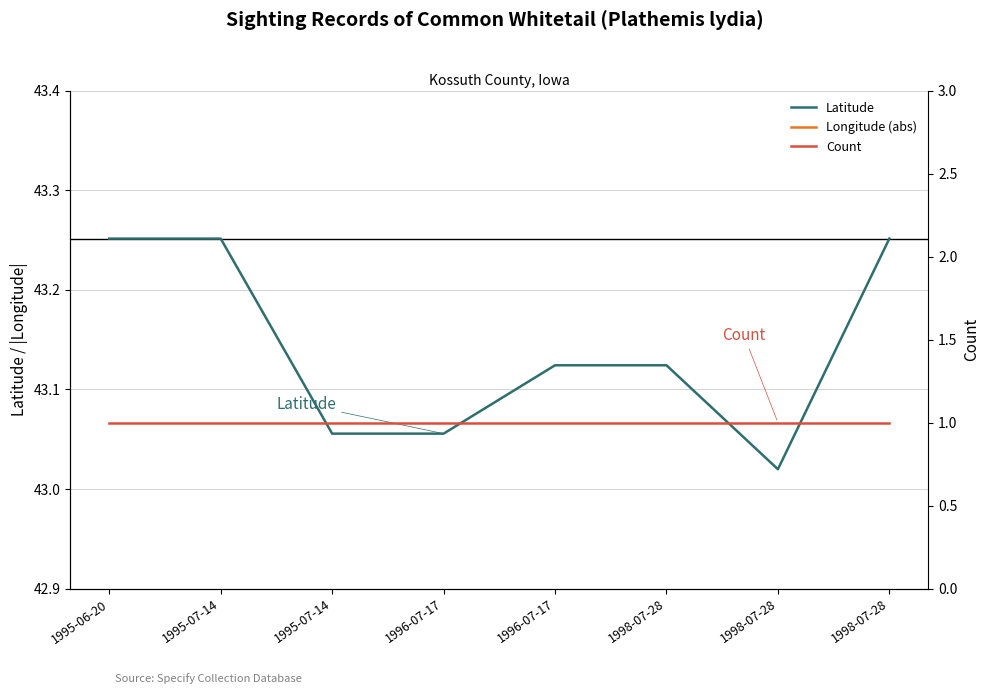

List the series in order of their overall mean, highest first.

Longitude (abs), Latitude, Count